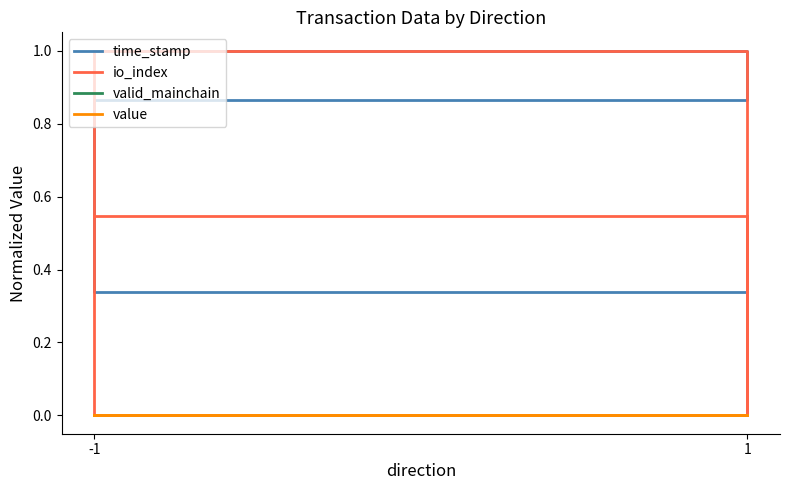

Does the chart display data point markers on the line(s)?

No